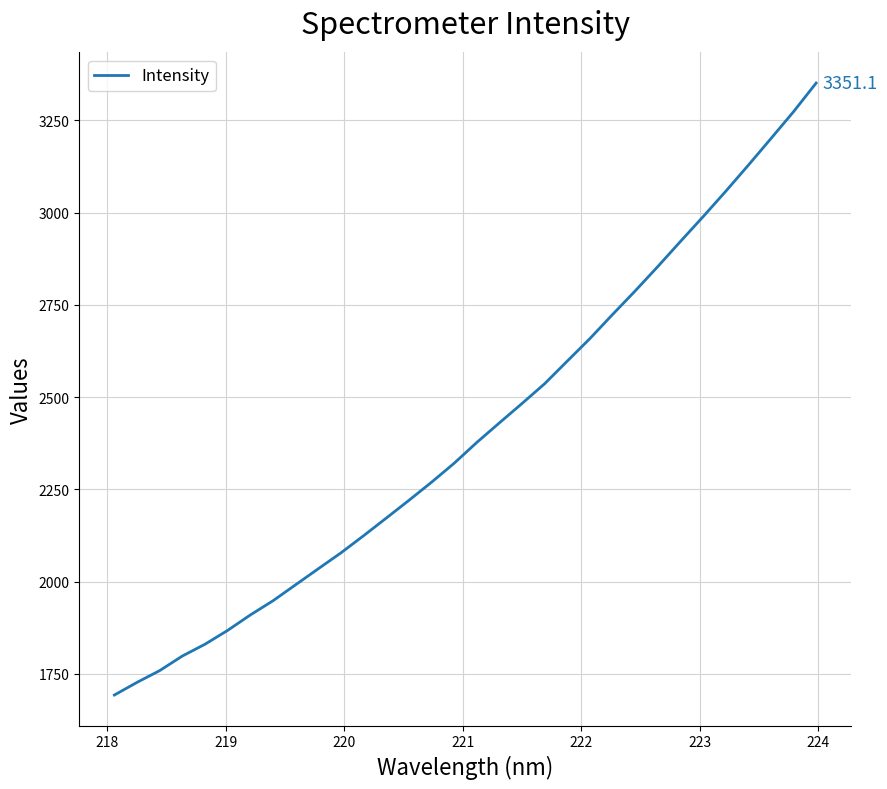

What is the difference between the maximum and minimum values?

1658.2